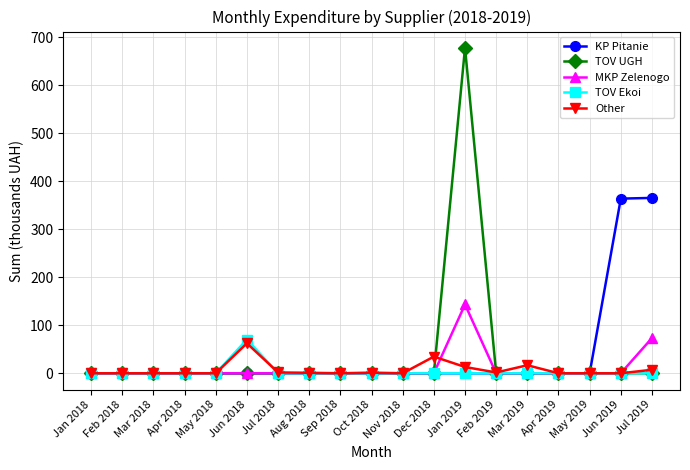

True or false: TOV Ekoi has more than 0 interior local peaks.

True